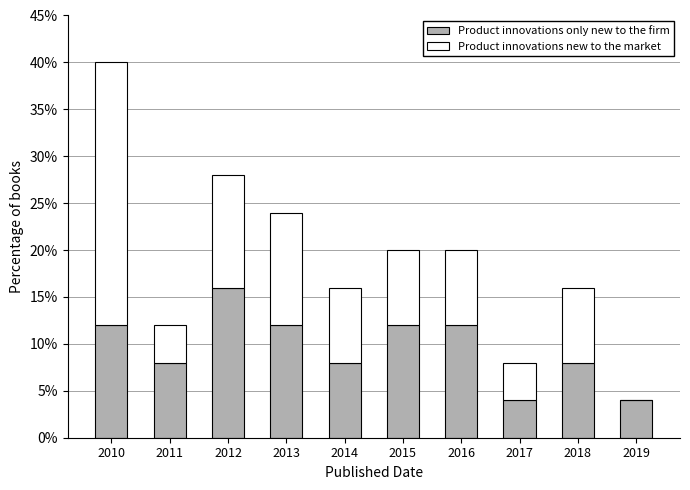

What are all the series names shown in the legend?

Product innovations only new to the firm, Product innovations new to the market